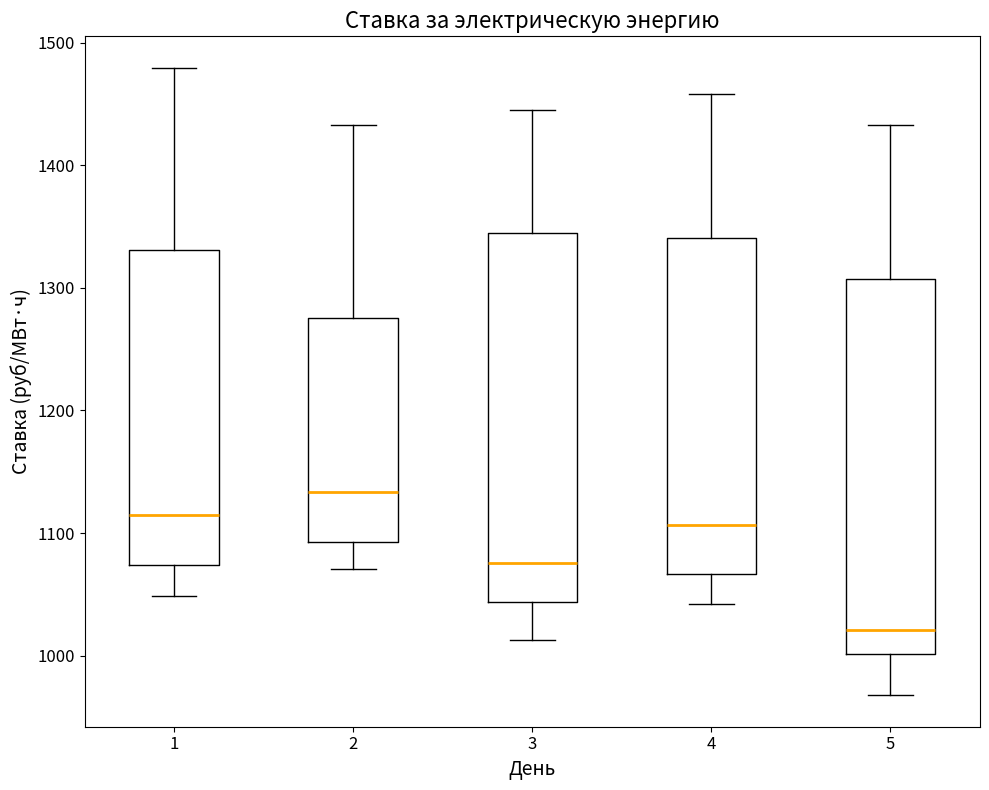

Reading left to right, transcribe this box plot: for each box, give where its median line is, the range the box spans, and where its two whiskers end, as read against the y-axis. The values are not printed on the chart, so give them approximately, as read against the axis.

1: median 1110, box 1070 to 1330, whiskers 1050 to 1480
2: median 1130, box 1090 to 1280, whiskers 1070 to 1430
3: median 1080, box 1040 to 1340, whiskers 1010 to 1450
4: median 1110, box 1070 to 1340, whiskers 1040 to 1460
5: median 1020, box 1000 to 1310, whiskers 970 to 1430